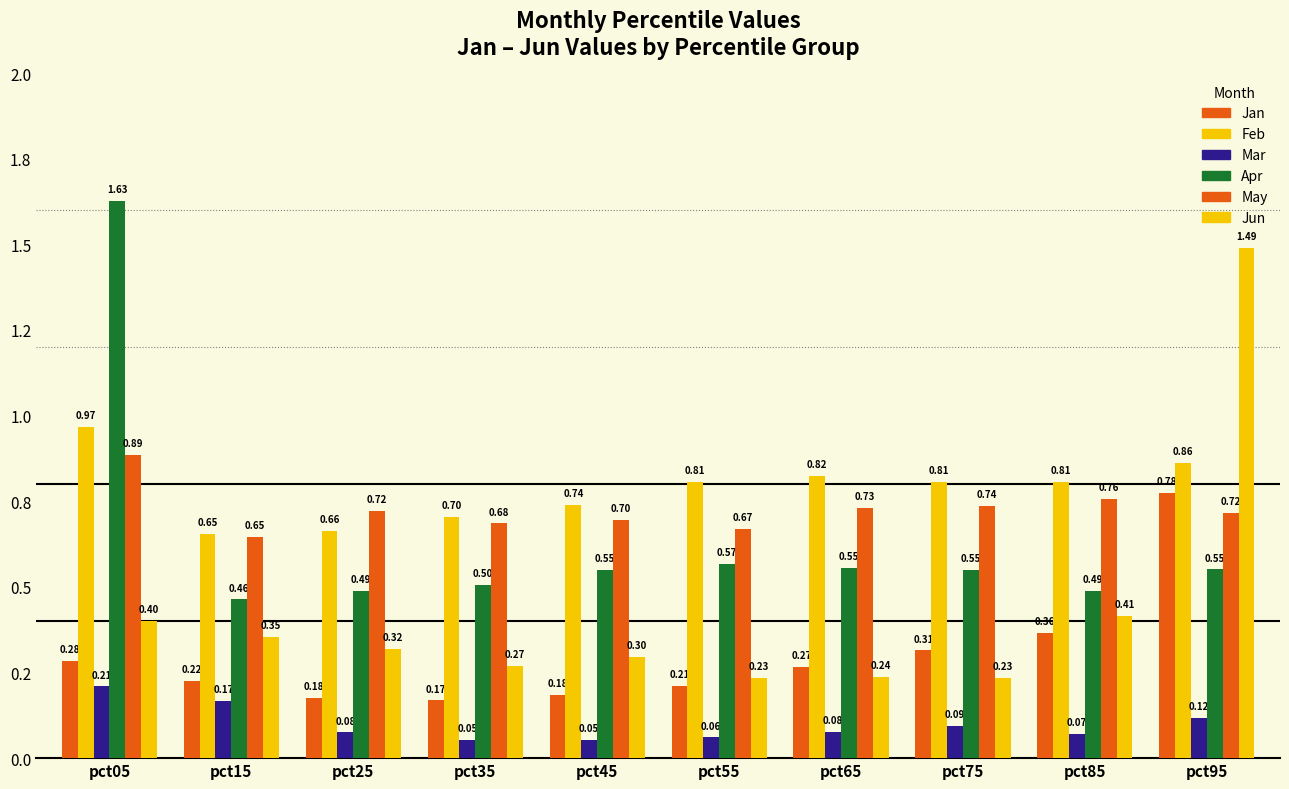

The value of Jan at pct45 is 0.3. True or false?

False